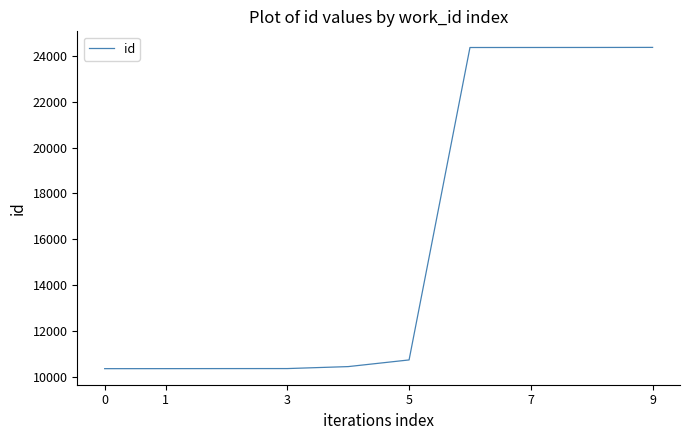

What is the difference between the maximum and minimum values?

14023